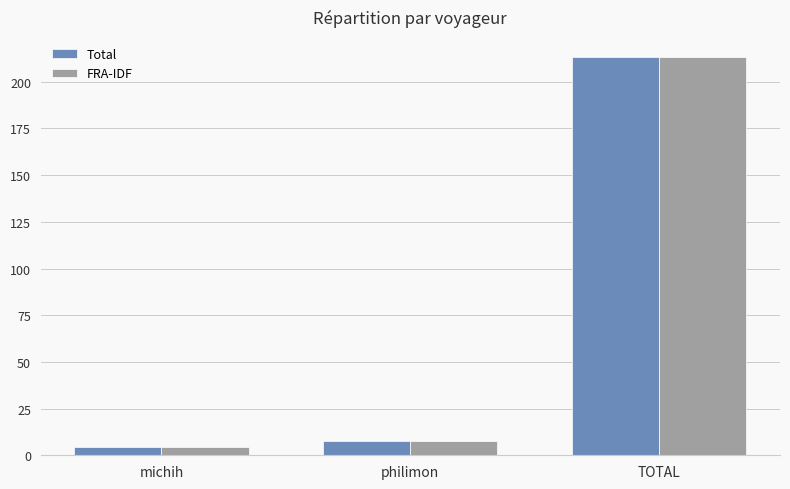

How many groups of bars are there?

3